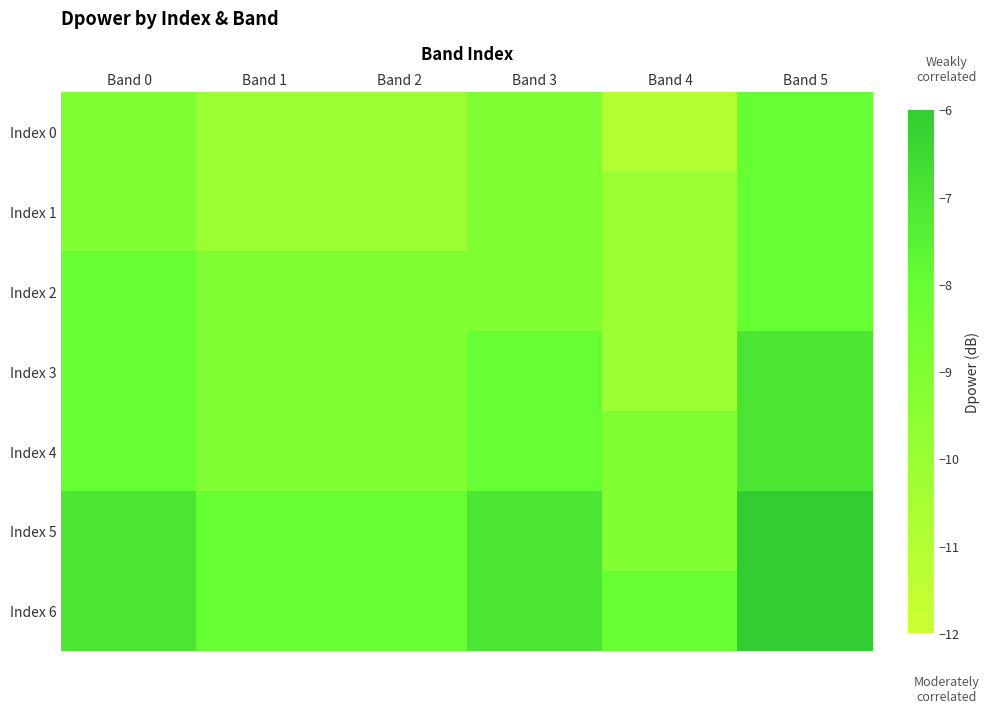

Rank the series by their maximum value, from lowest to highest.

Index 0, Index 1, Index 2, Index 3, Index 4, Index 5, Index 6